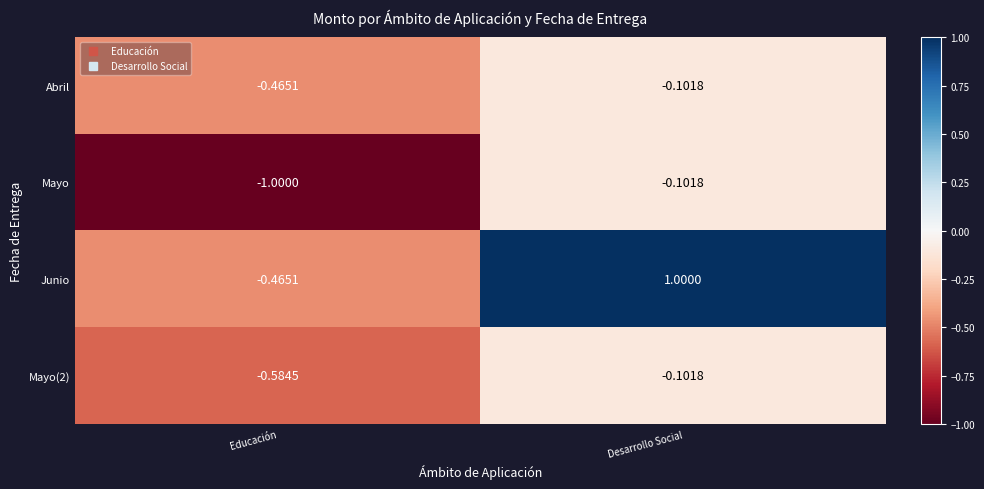

At which label is Mayo(2) closest to 0?

Desarrollo Social